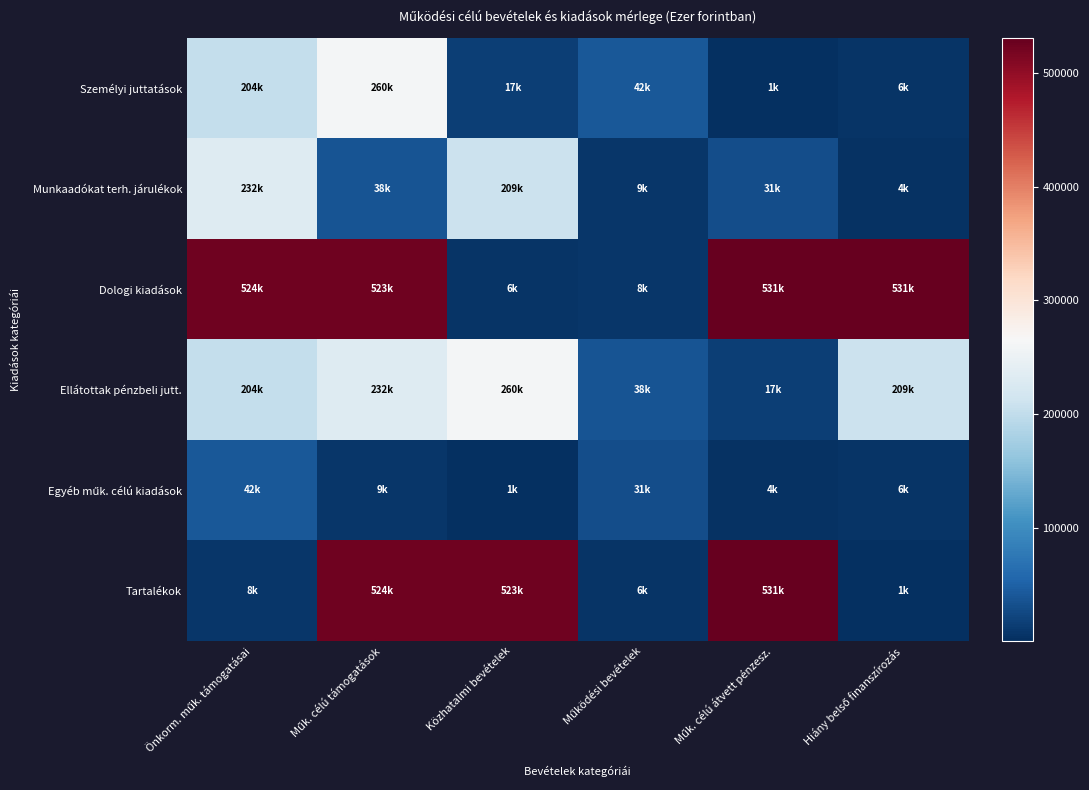

Count the number of data series in this chart.

6